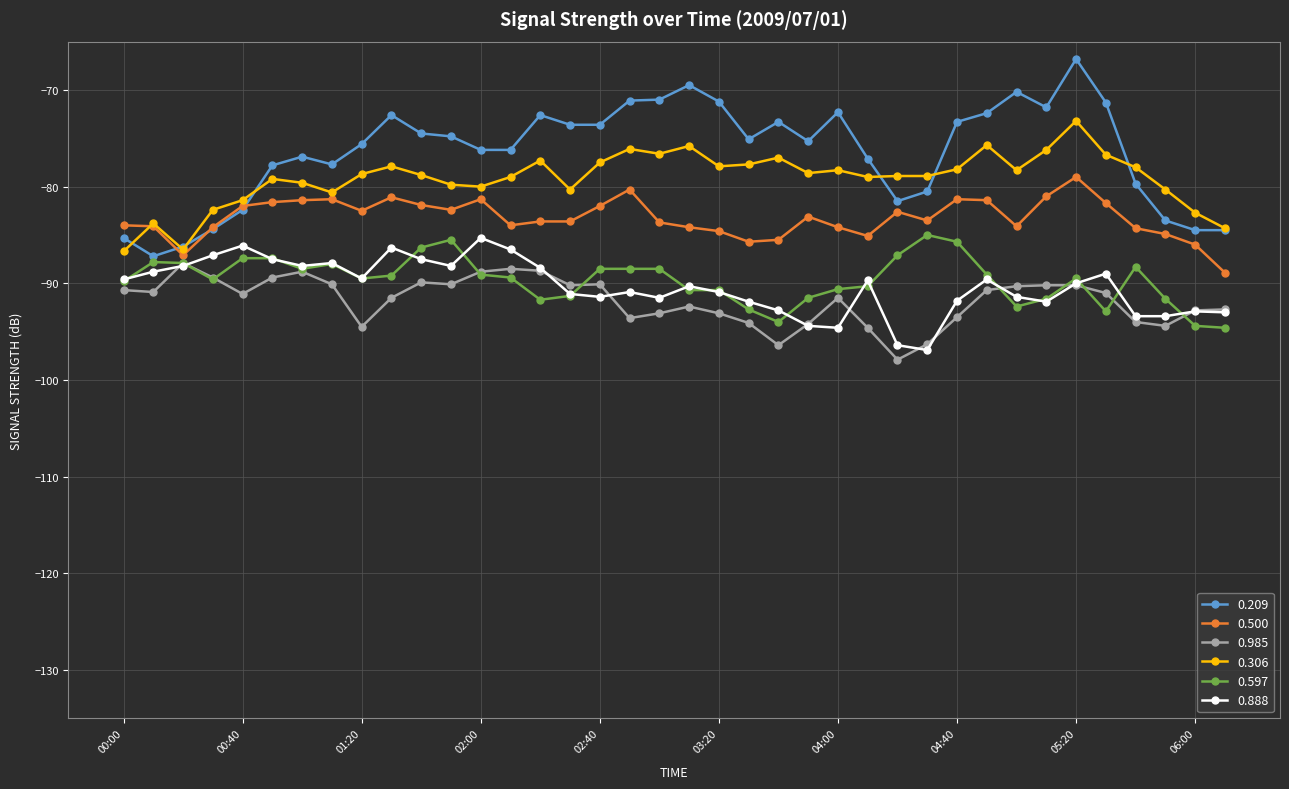

True or false: 0.209 and 0.888 cross at least once.

False